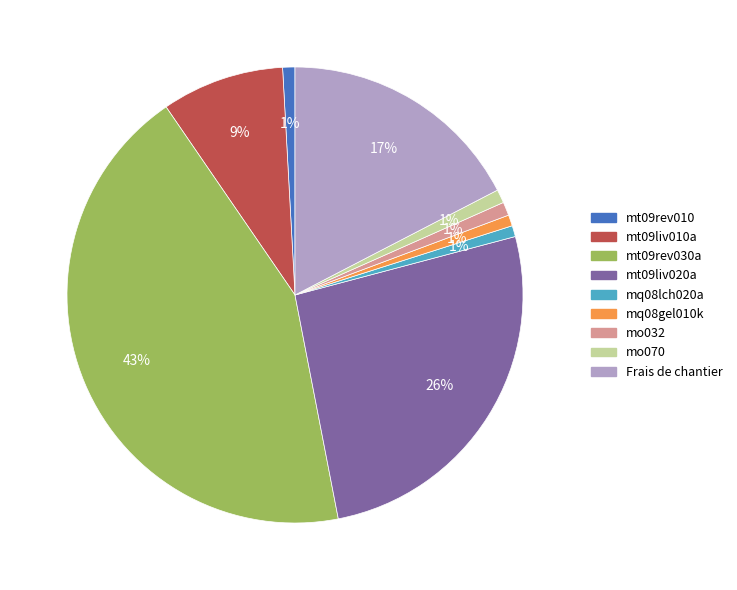

To the nearest percent, what percentage of the pie is mt09liv010a?

9%